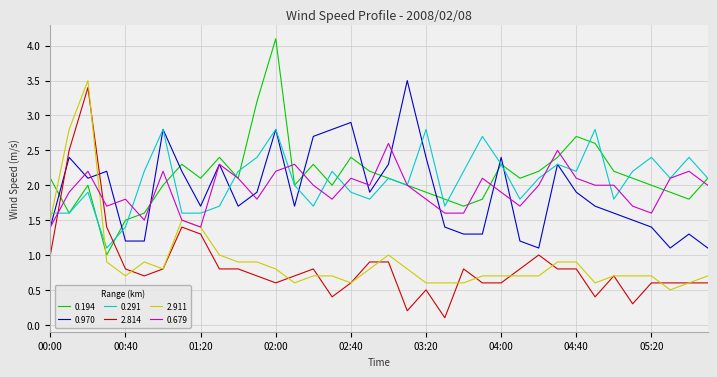

How many distinct data groups are displayed?

6